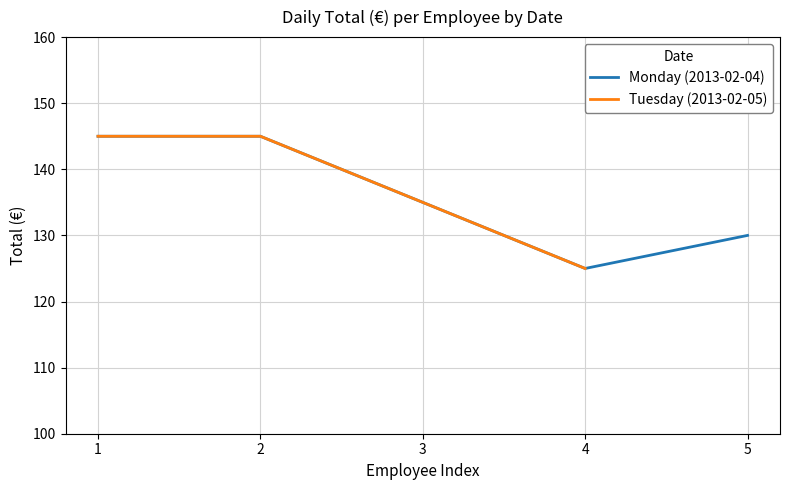

Is it true that Monday (2013-02-04) equals 187 at 3?

False